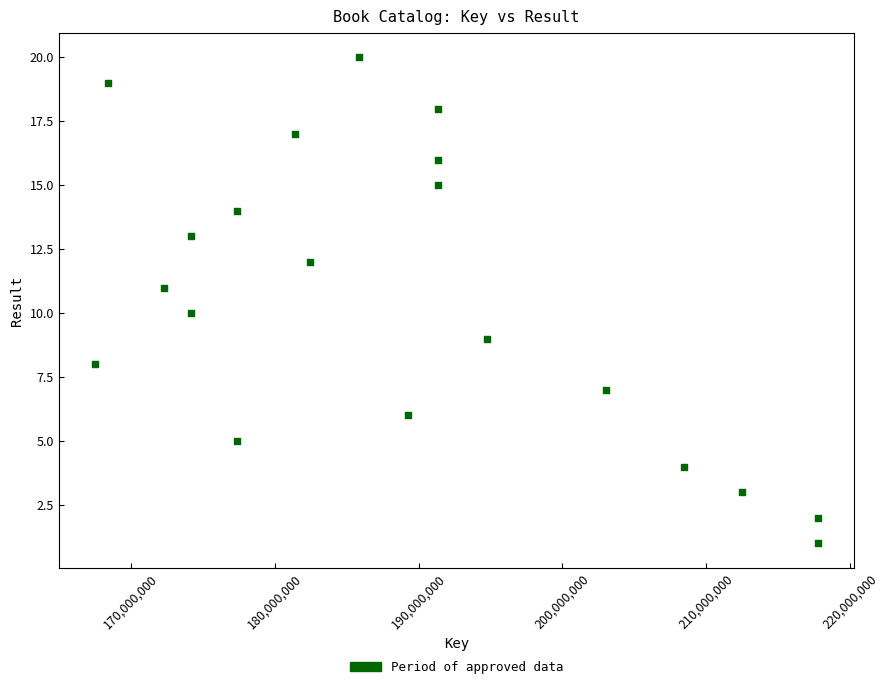

What is the range of Y values (max minus min)?

19